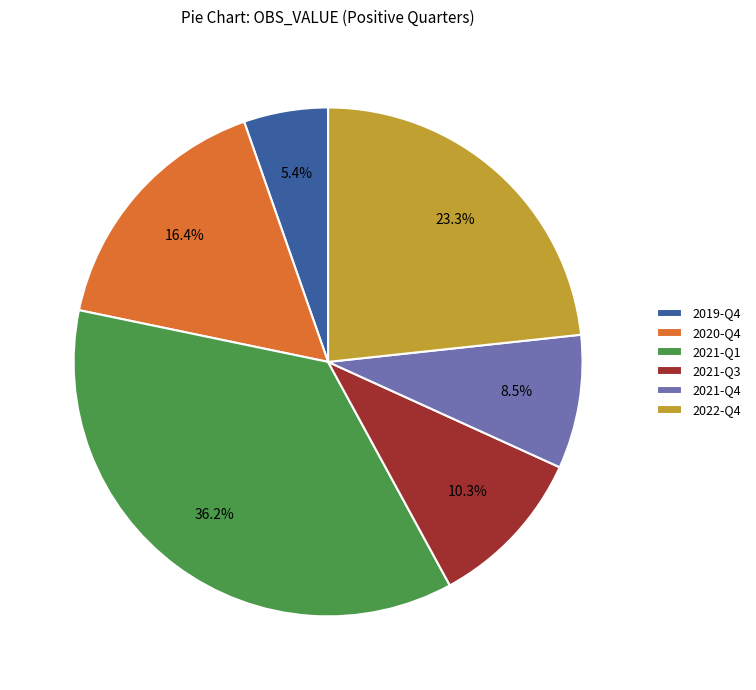

Is it true that 2021-Q4 is 1% of the pie?

False